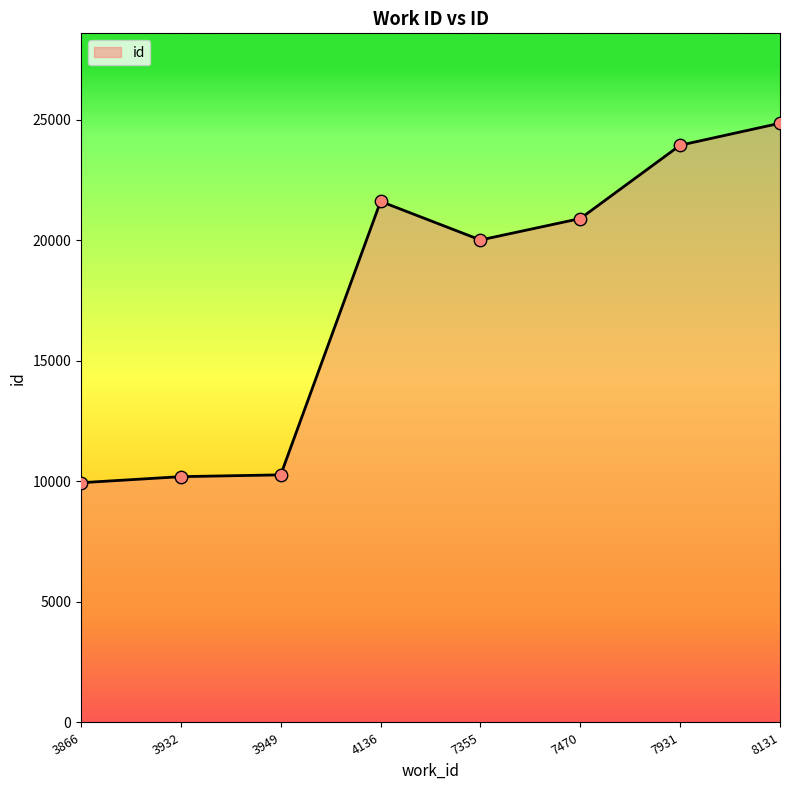

What is the ratio of the value at 7355 to the value at 4136?

0.9